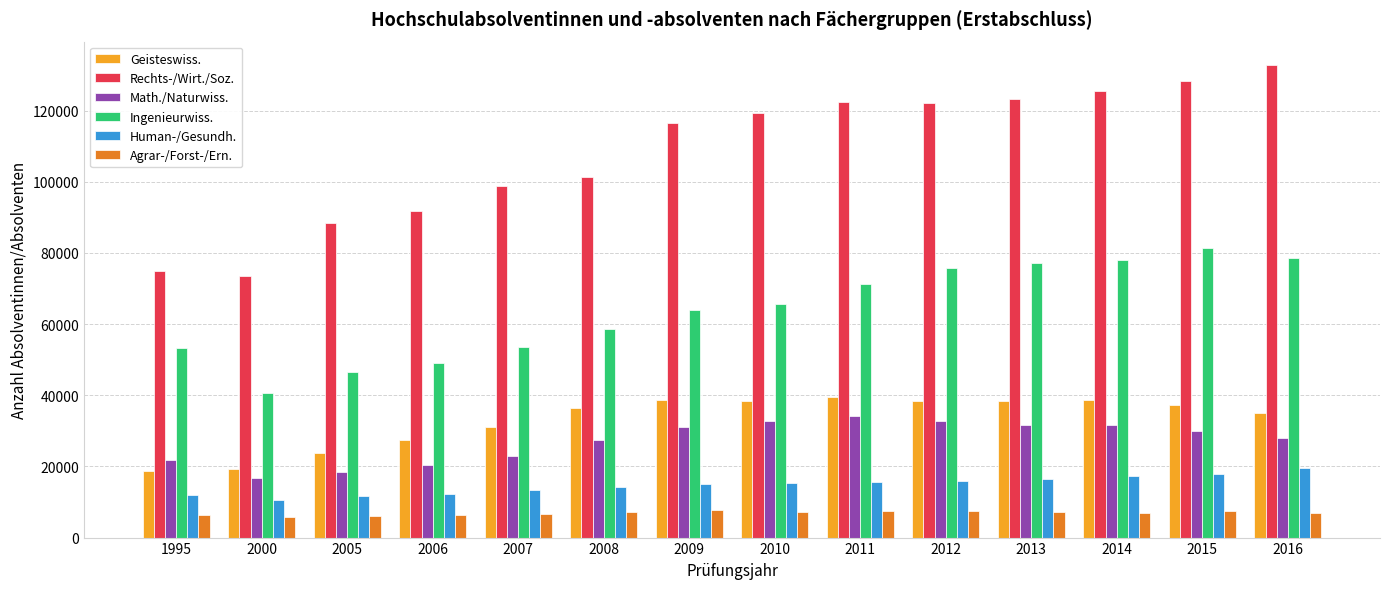

At 2007, list the series in order from largest to smallest.

Rechts-/Wirt./Soz., Ingenieurwiss., Geisteswiss., Math./Naturwiss., Human-/Gesundh., Agrar-/Forst-/Ern.